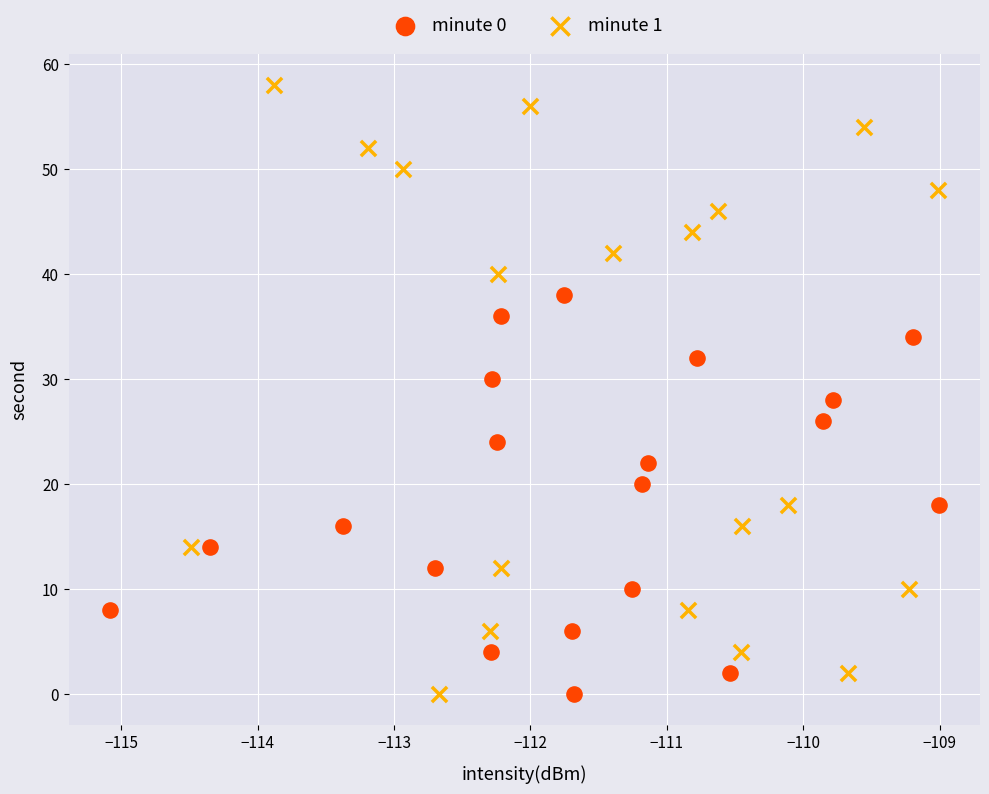

Which series has the widest spread of Y values?

minute 1